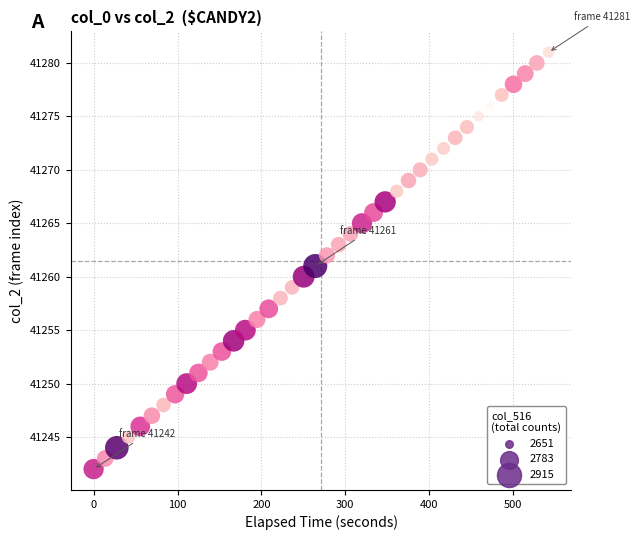

What is the range of Y values (max minus min)?

39